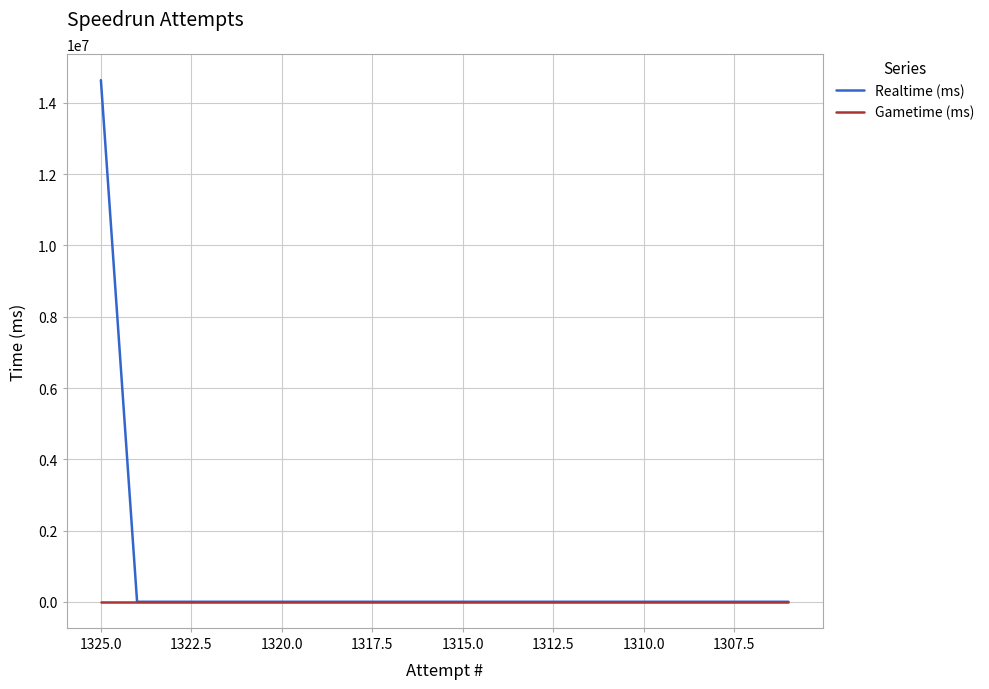

The value of Realtime (ms) at 1310.0 is 0. True or false?

True